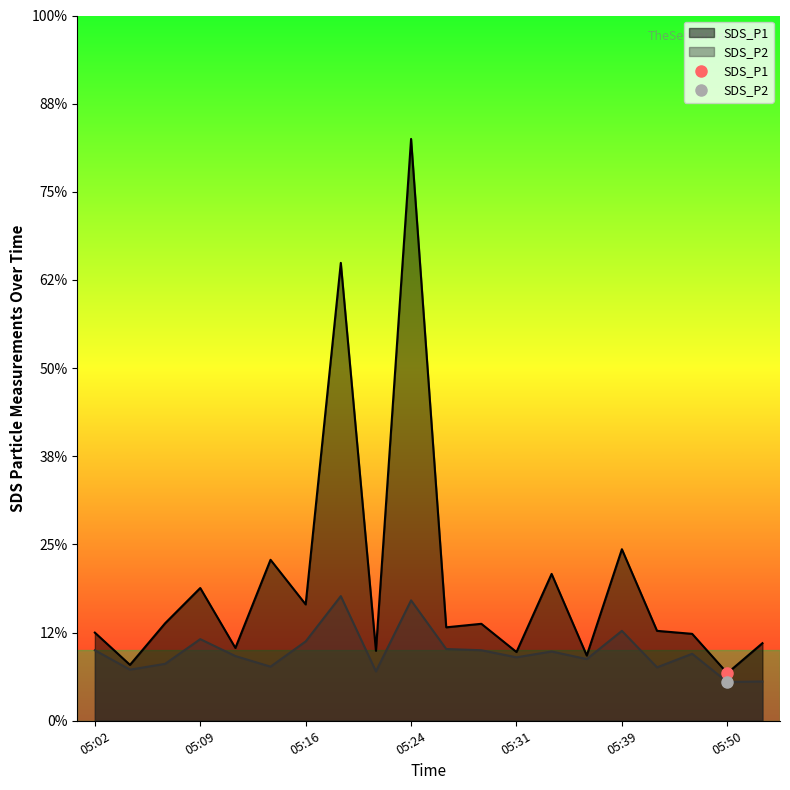

How many series are shown in this chart?

2